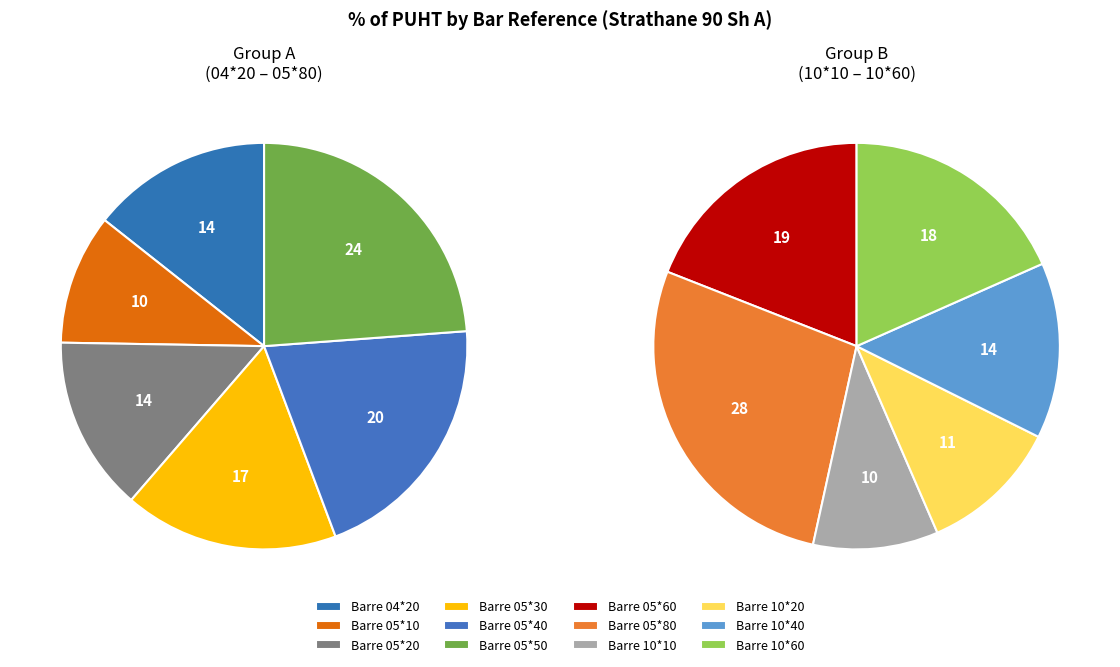

Is it true that Barre 05*30 is 22% of the pie?

False